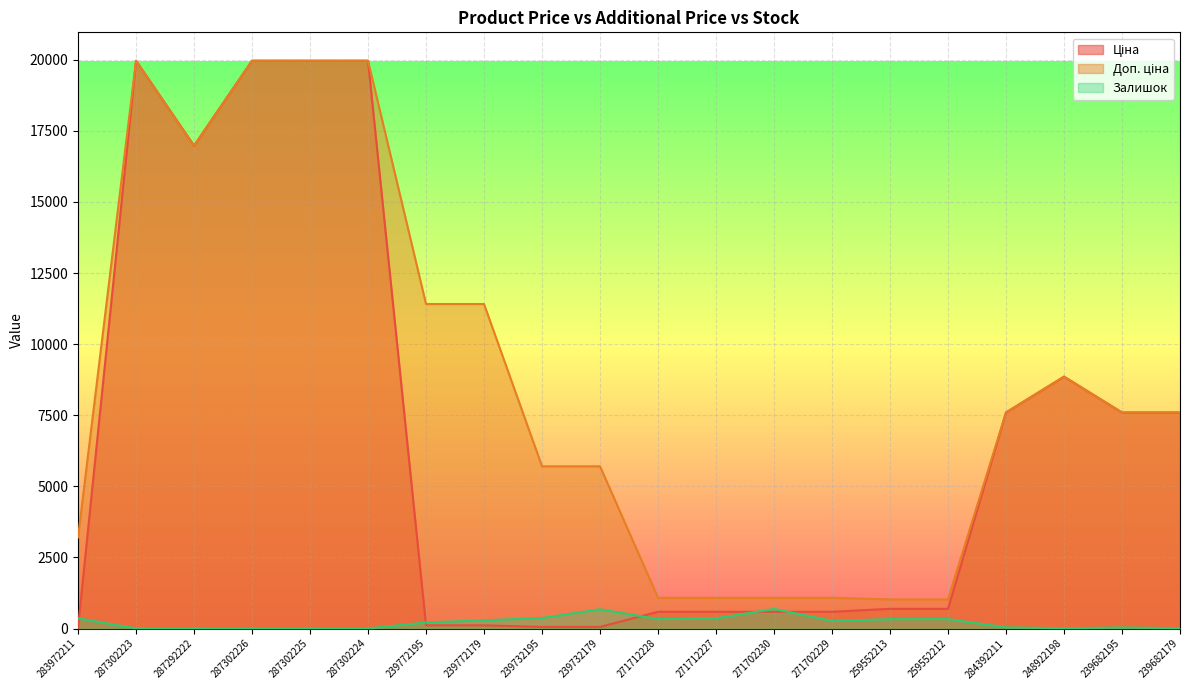

What is the difference between the Залишок values at 271702229 and 239772195?

57.0